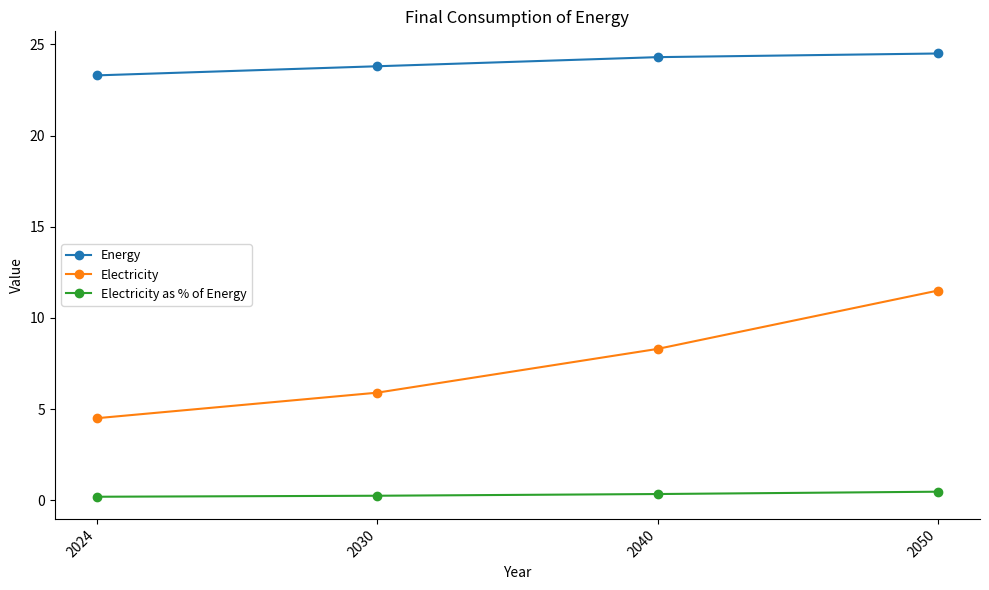

Is it true that Energy equals 33.9 at 2030?

False